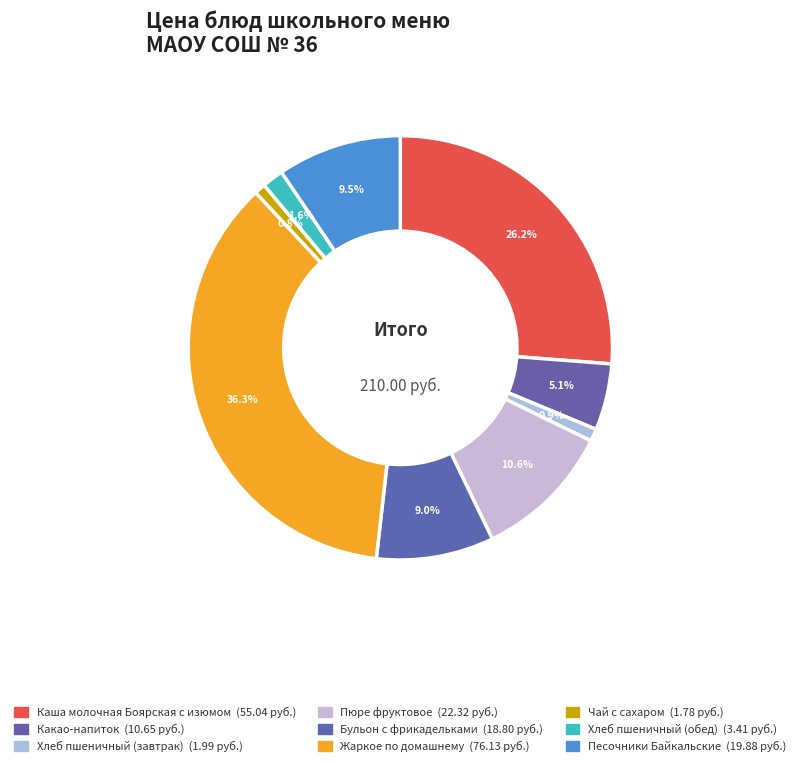

What is the ratio of the value at Какао-напиток to the value at Жаркое по домашнему?

0.1